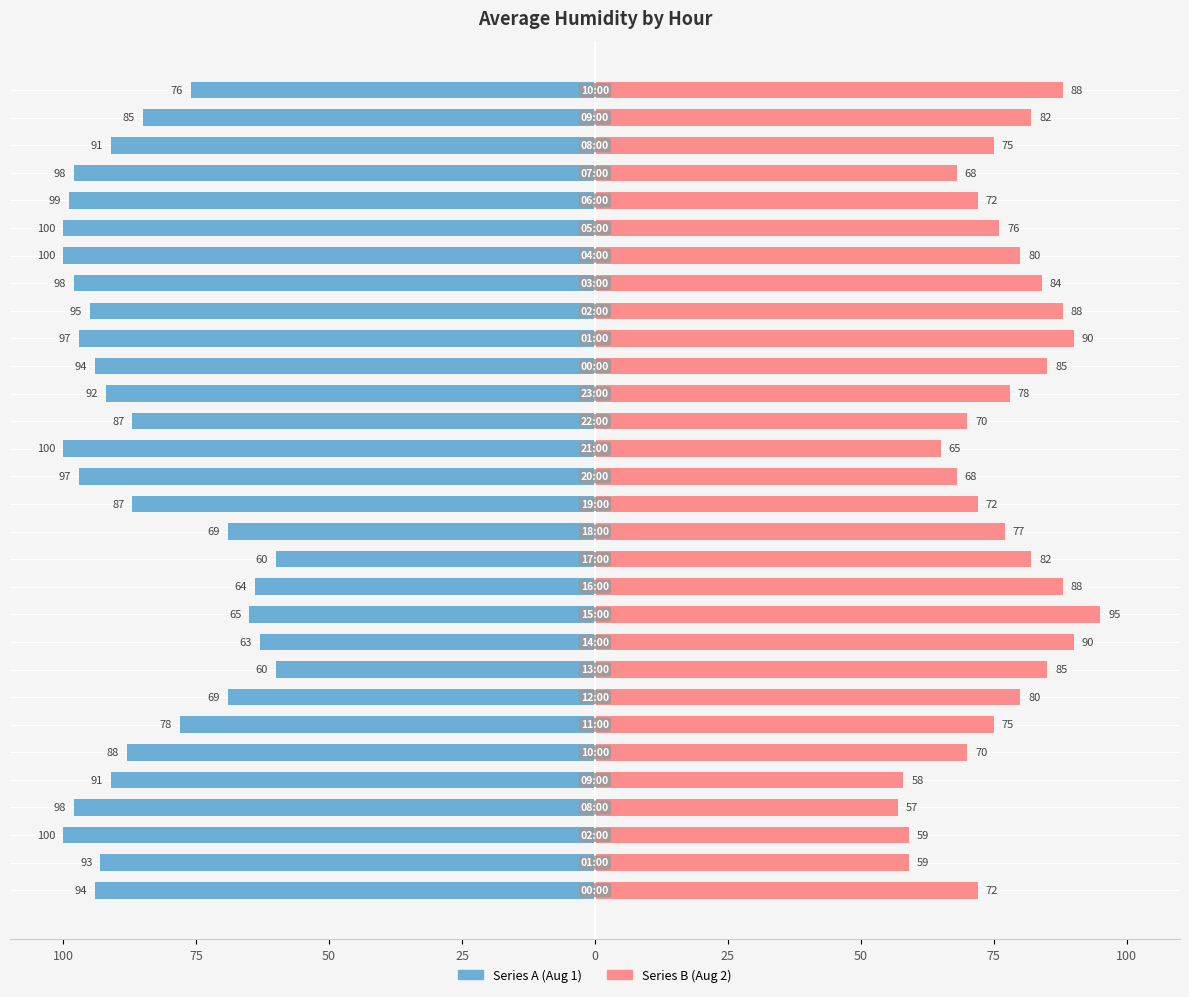

True or false: Series A has a value of 32 at 23:00.

False